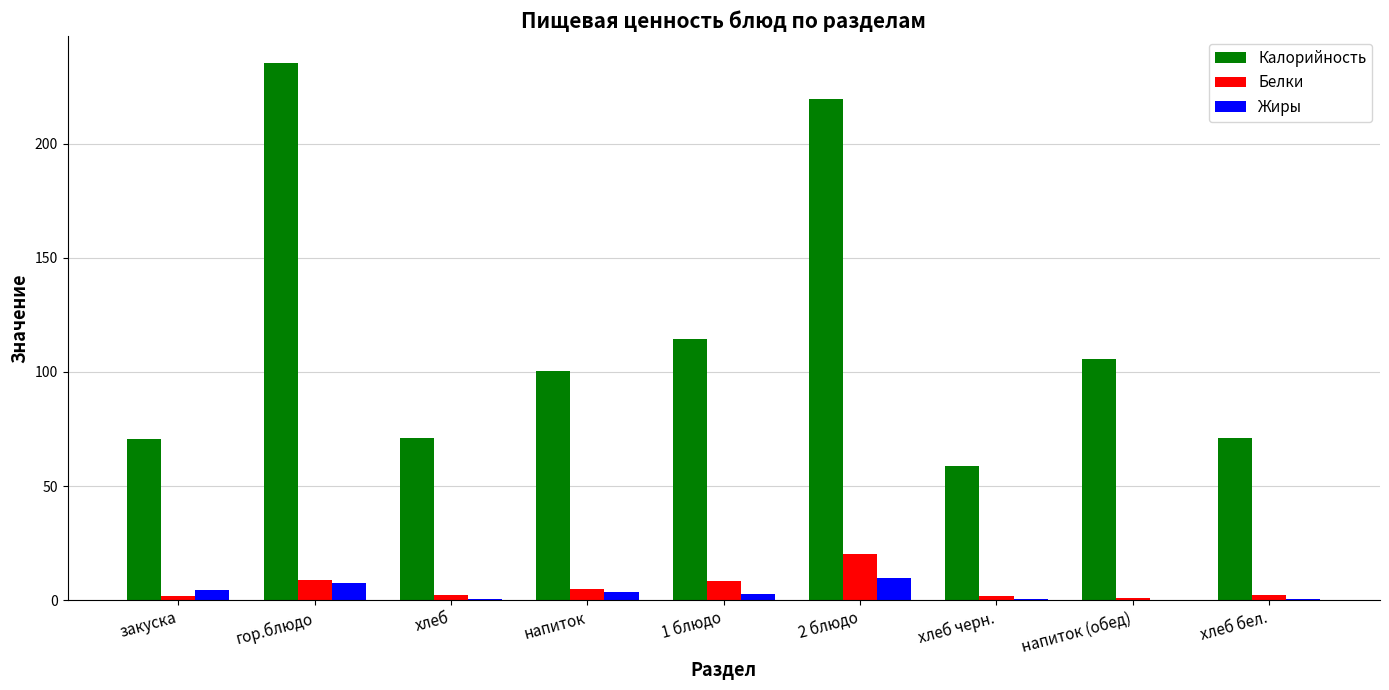

What is the average value of the Калорийность series?

116.3